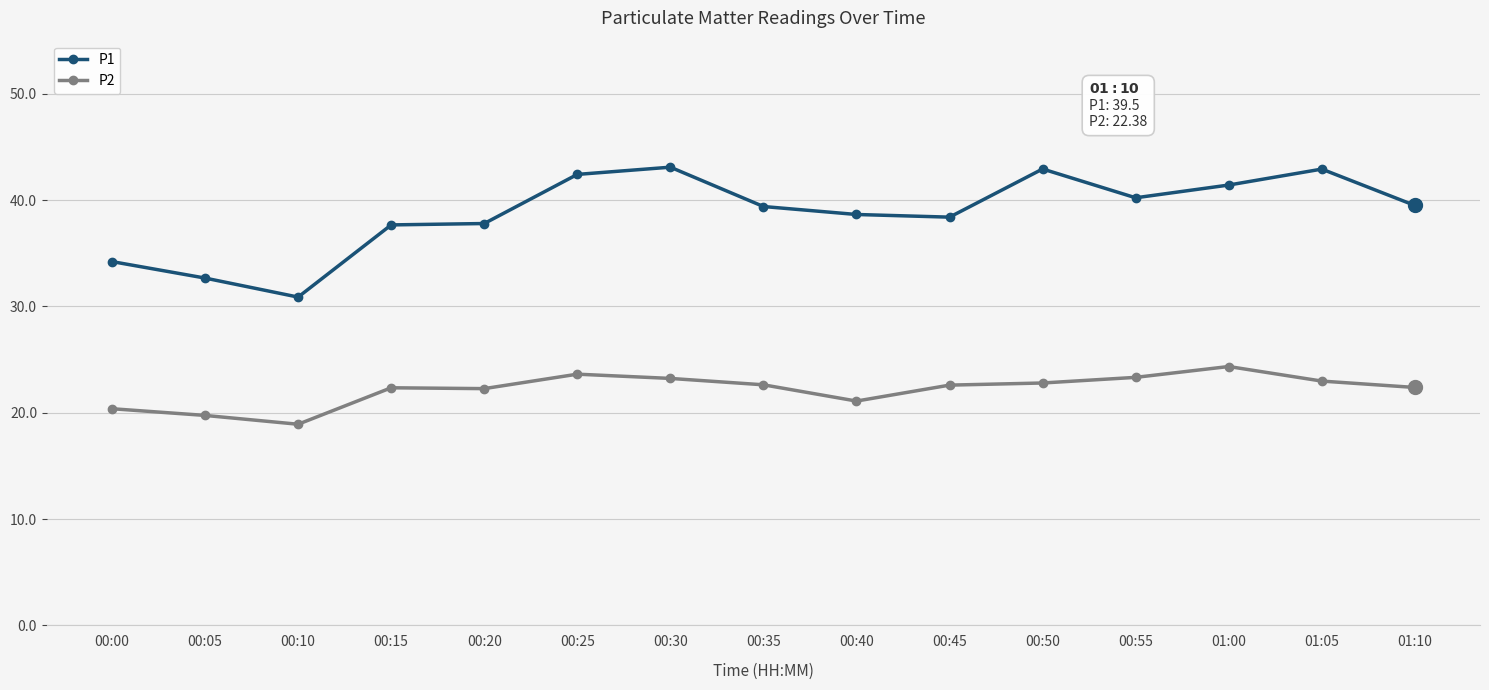

What is the spread (max minus min) of values at 01:05?

19.9